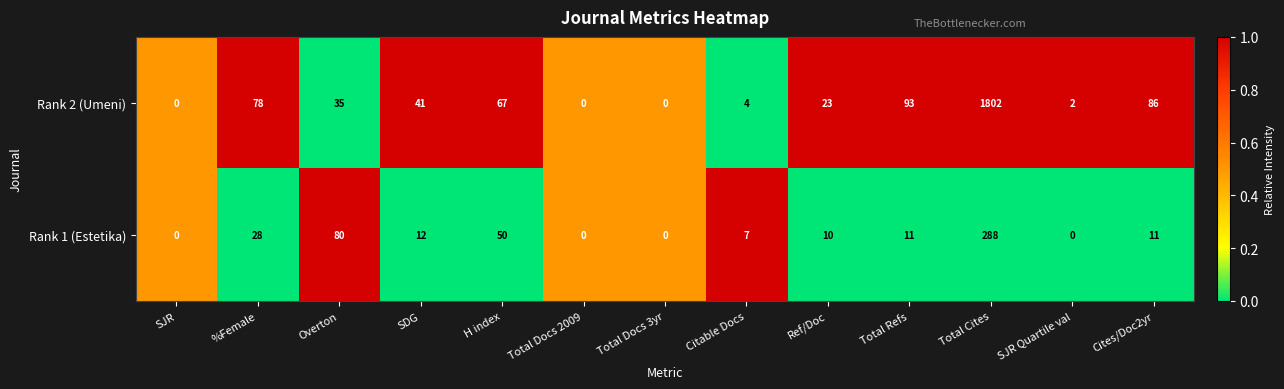

At which label is Rank 2 (Umeni) closest to 901?

Total Refs